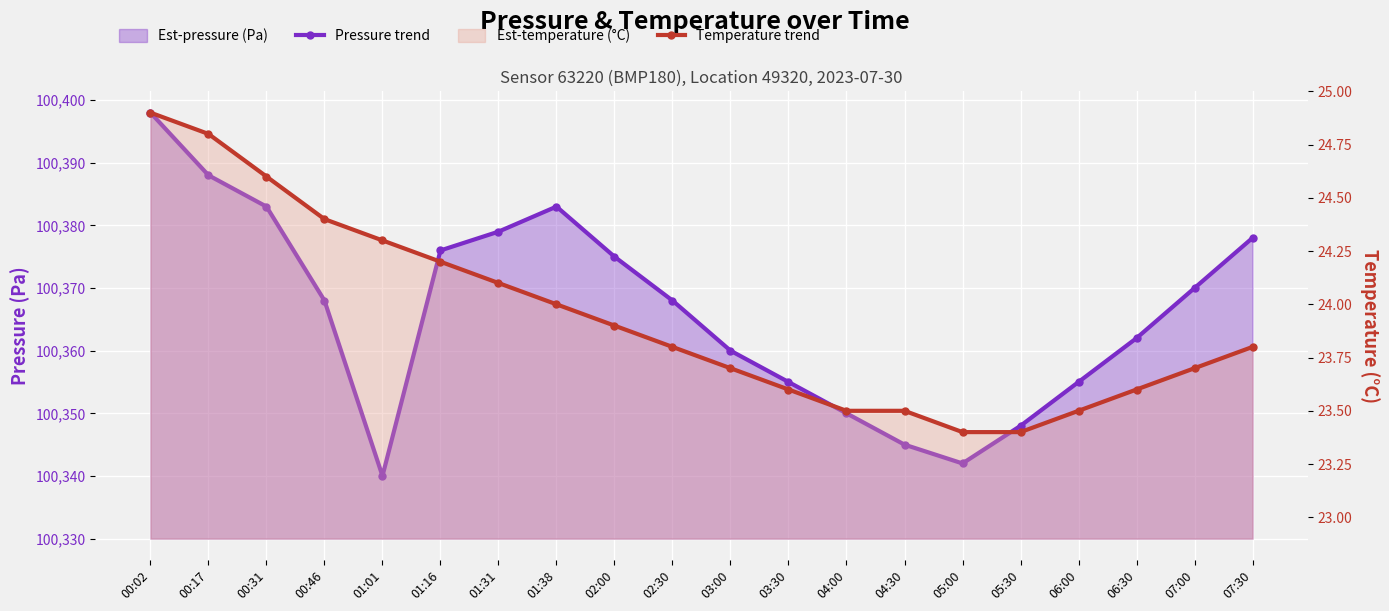

What is the total value across all series at 01:31?

100403.1